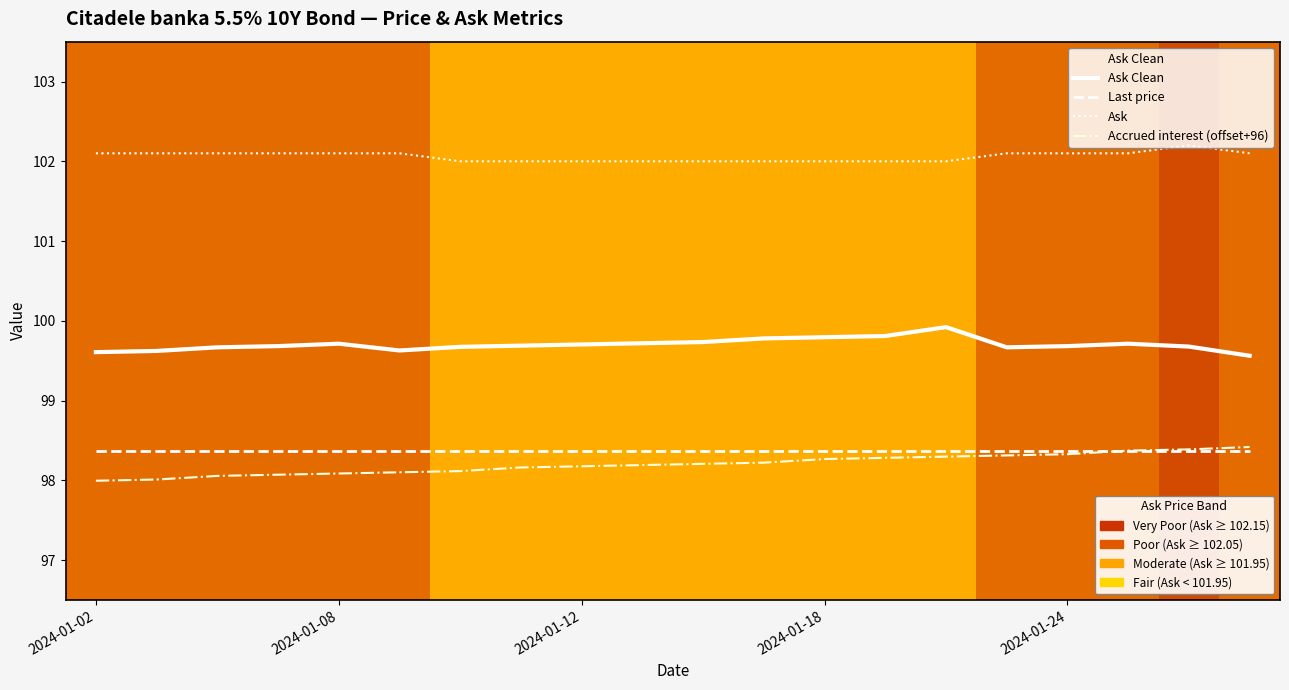

What is the greatest value displayed?

102.2